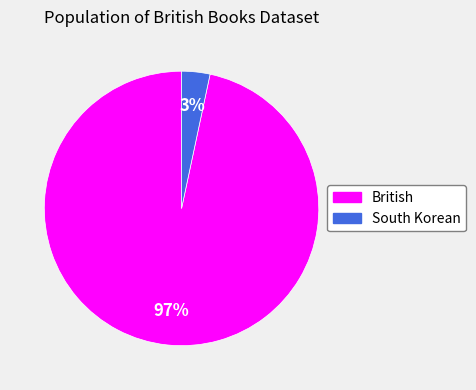

Is it true that British is 82% of the pie?

False